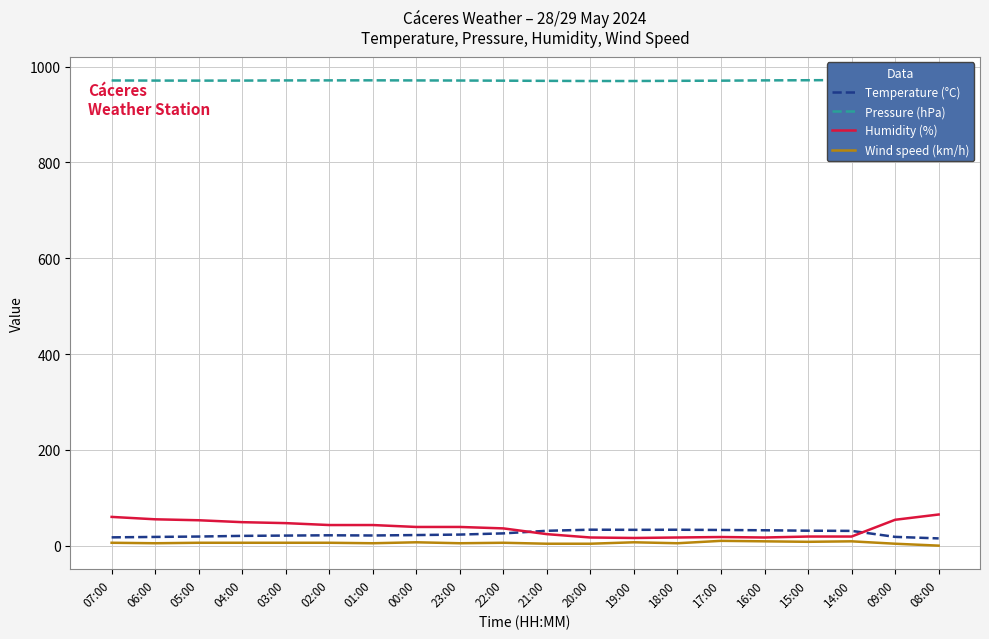

True or false: Wind speed (km/h) and Temperature (°C) cross at least once.

False